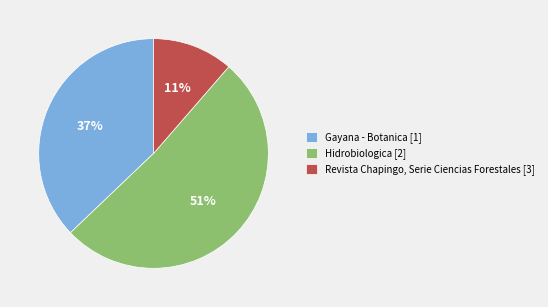

What is the smallest slice in the pie chart?

Revista Chapingo, Serie Ciencias Forestales [3]